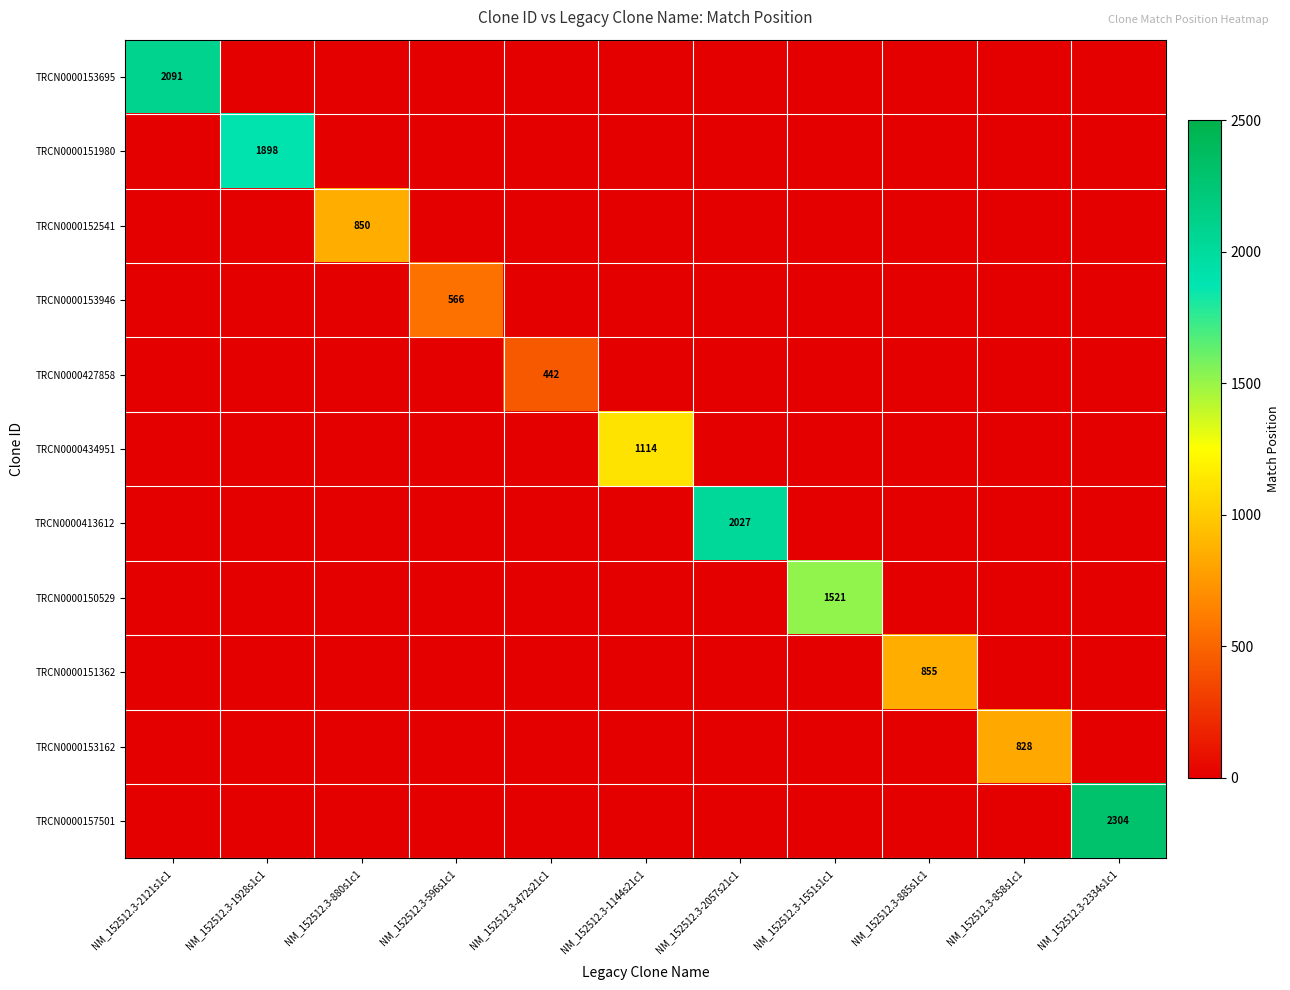

True or false: TRCN0000153695 has a value of 815 at NM_152512.3-2121s1c1.

False